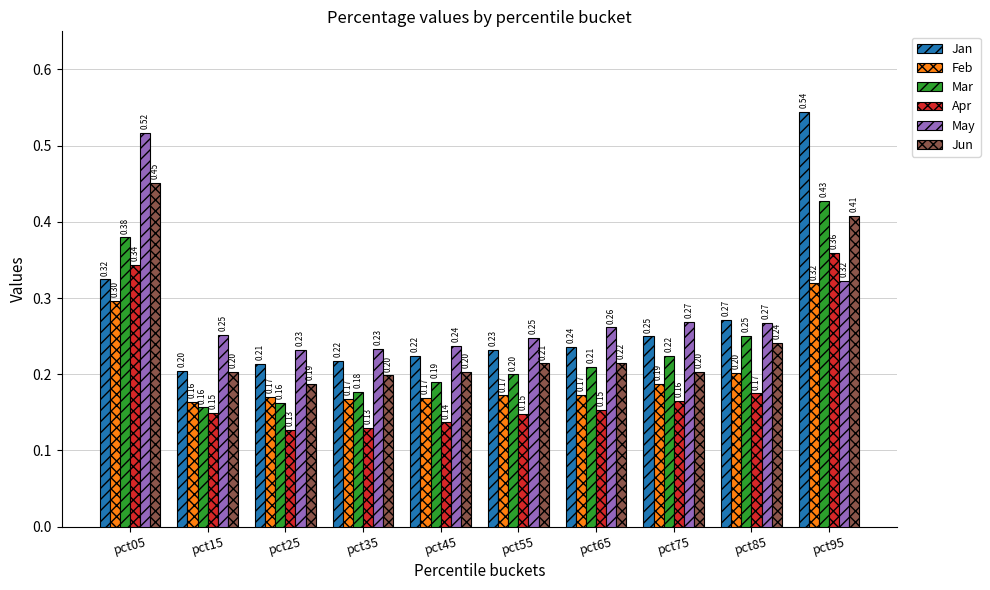

How many bars are there in each group?

6